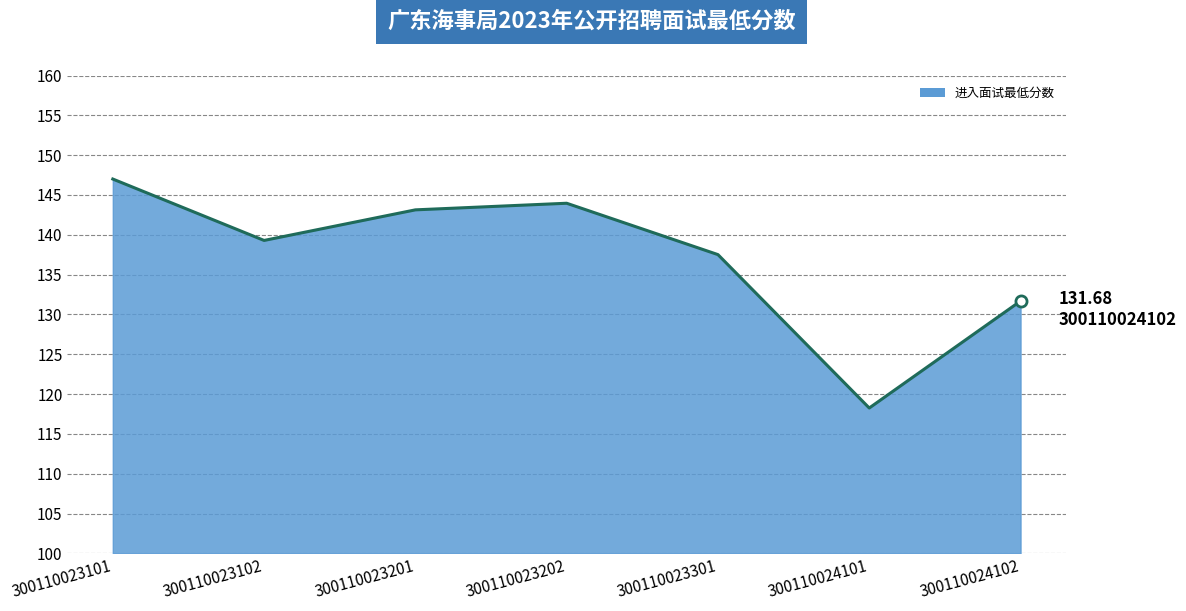

Reading right to left, list all the values displayed in this chart.

131.7	118.2	137.5	144.0	143.1	139.3	147.0